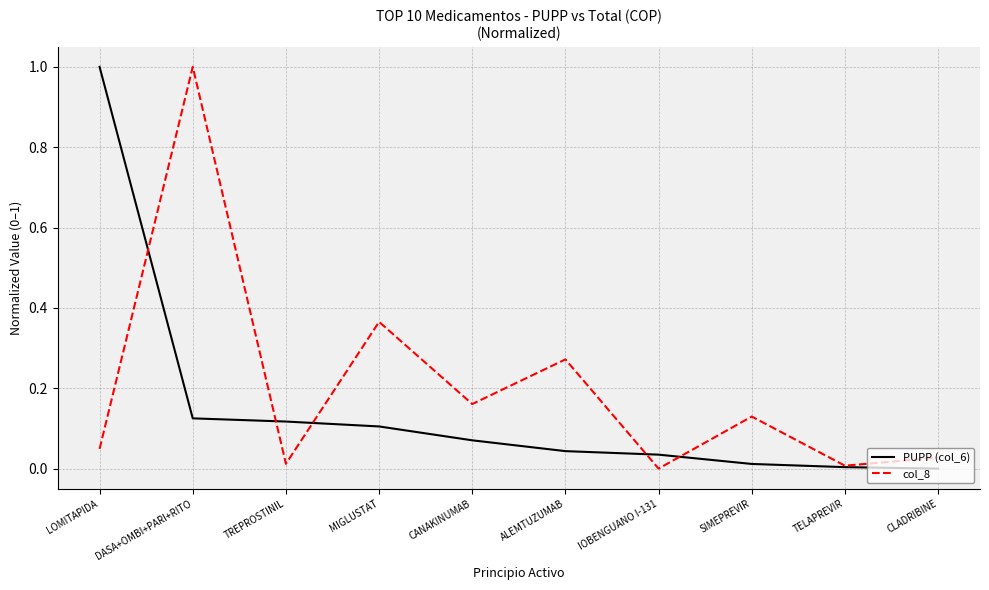

At which category is the sum across all series the highest?

DASA+OMBI+PARI+RITO